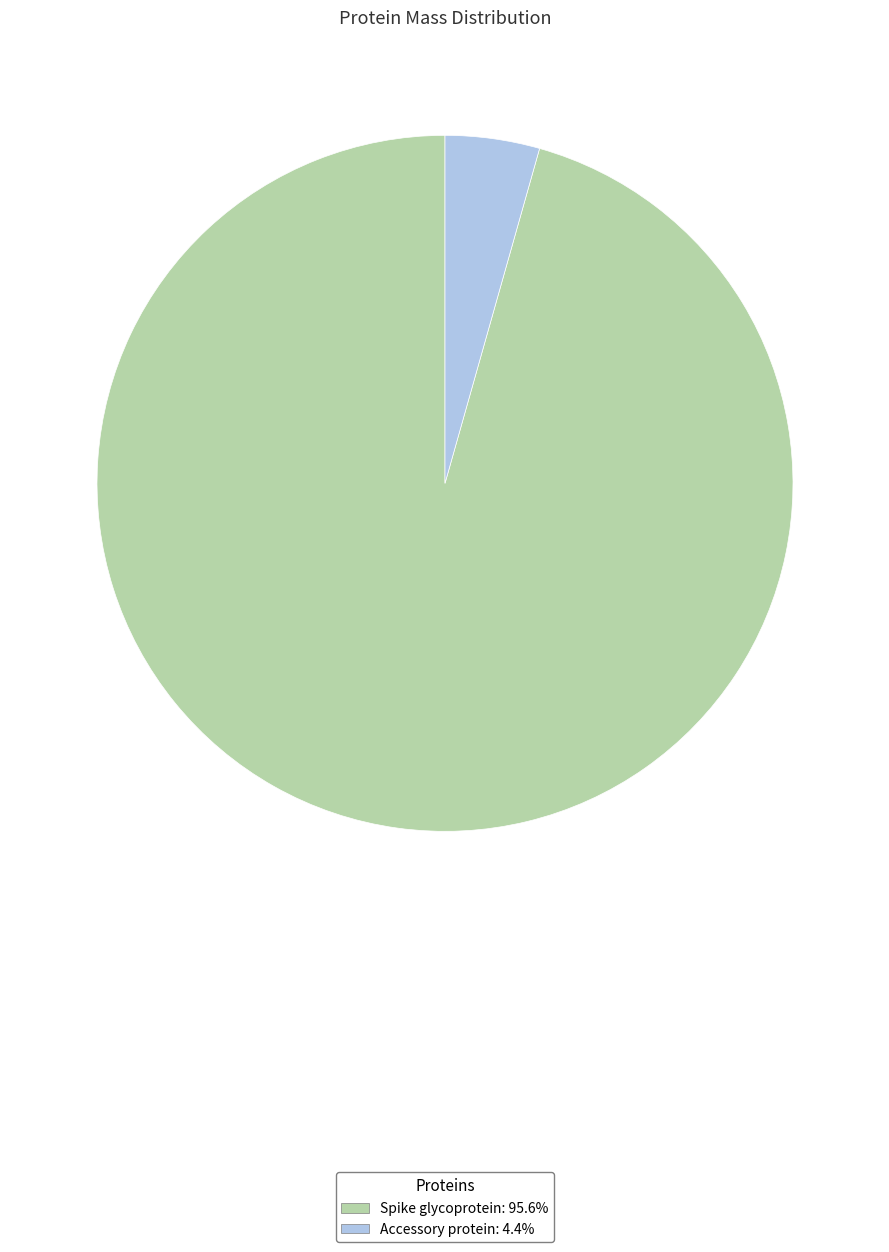

Which has a higher value, Spike glycoprotein or Accessory protein?

Spike glycoprotein